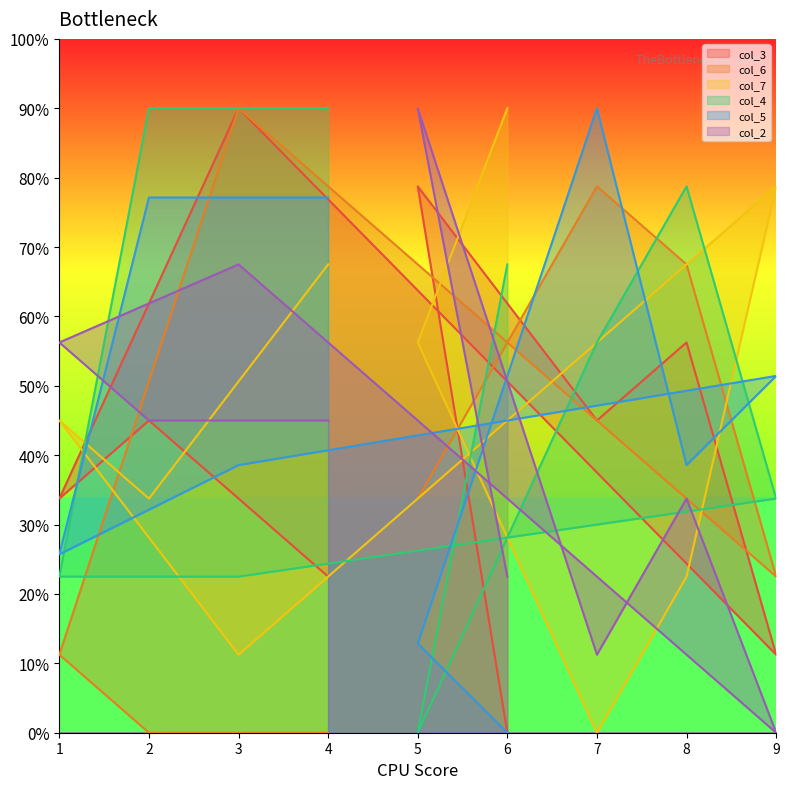

At which category does the chart reach its minimum across all series?

6